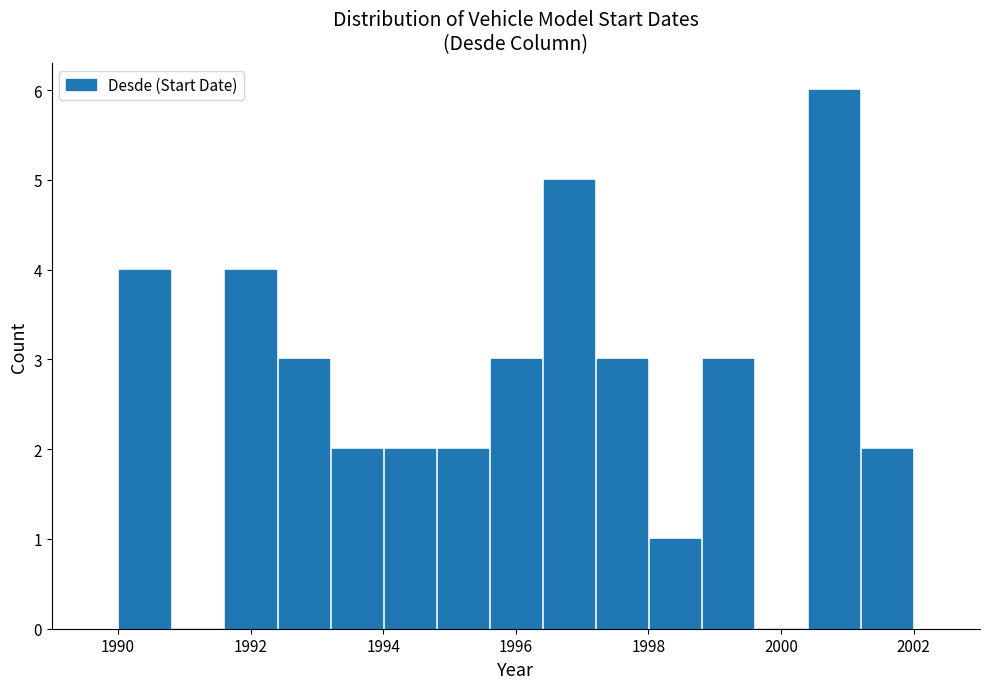

Which range on the x-axis has the tallest bar?

2000.4 to 2001.2